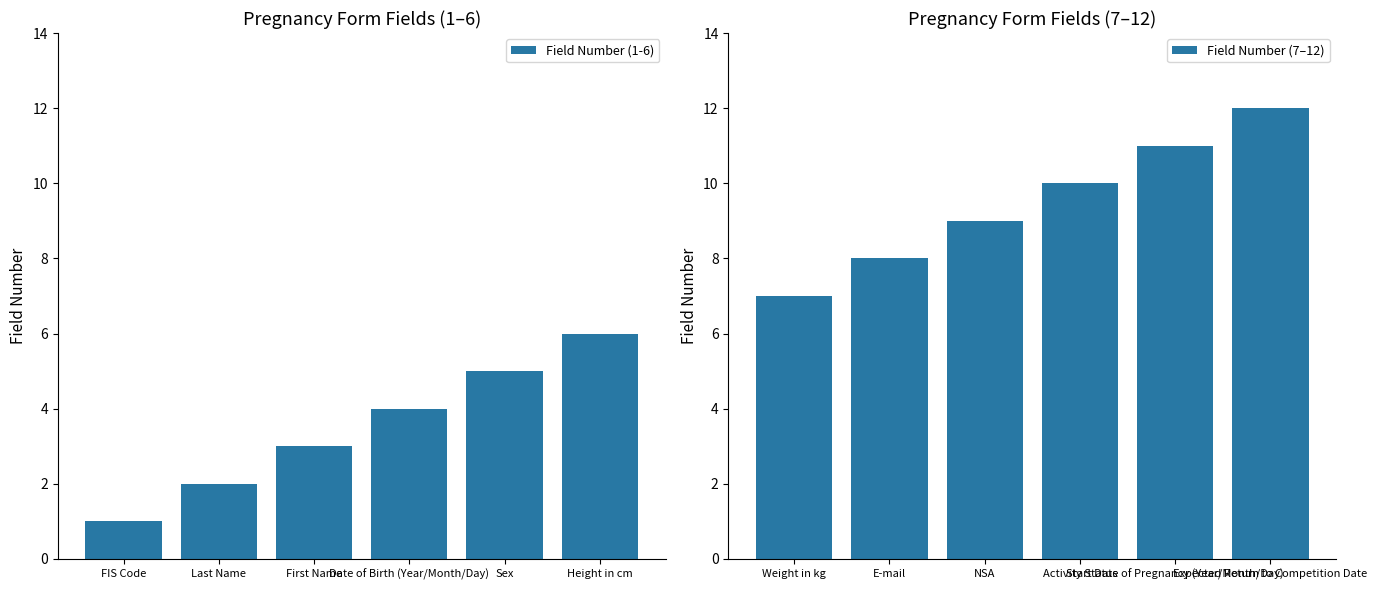

Reading left to right, what are all the values shown in this chart?

Field Number (1-6): FIS Code=1	Last Name=2	First Name=3	Date of Birth (Year/Month/Day)=4	Sex=5	Height in cm=6
Field Number (7–12): Weight in kg=7	E-mail=8	NSA=9	Activity Status=10	Start Date of Pregnancy (Year/Month/Day)=11	Expected Return to Competition Date=12